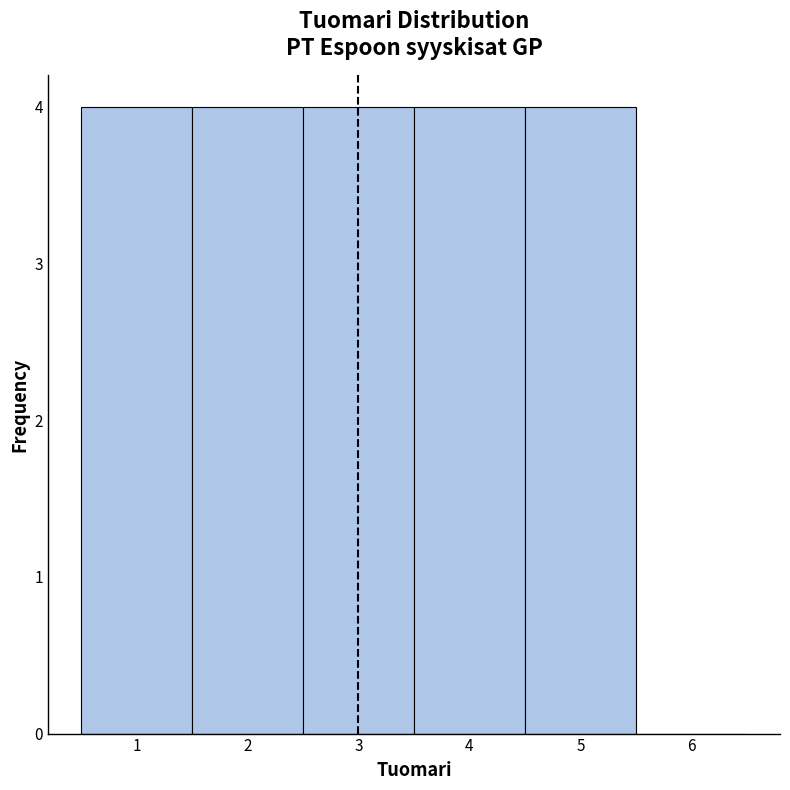

Reading left to right, transcribe this chart: for each bar, give the range it covers on the x-axis and its height. The values are not printed on the chart, so give them approximately, as read against the axis.

0.5 to 1.5: 4
1.5 to 2.5: 4
2.5 to 3.5: 4
3.5 to 4.5: 4
4.5 to 5.5: 4
5.5 to 6.5: 0